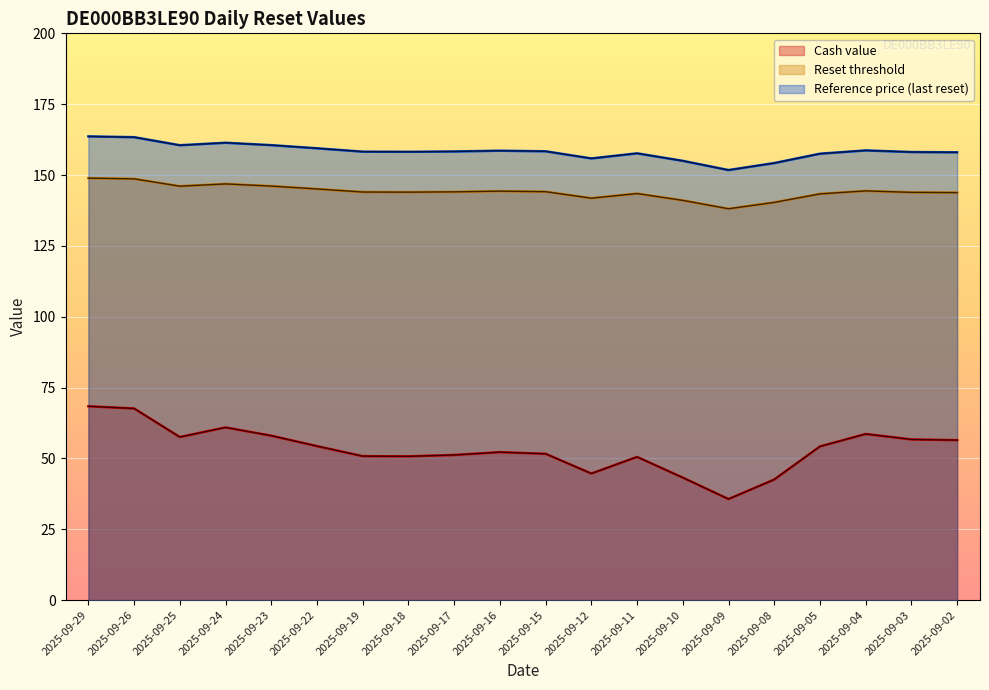

What is the sum of all Reference price (last reset) values?

3167.3